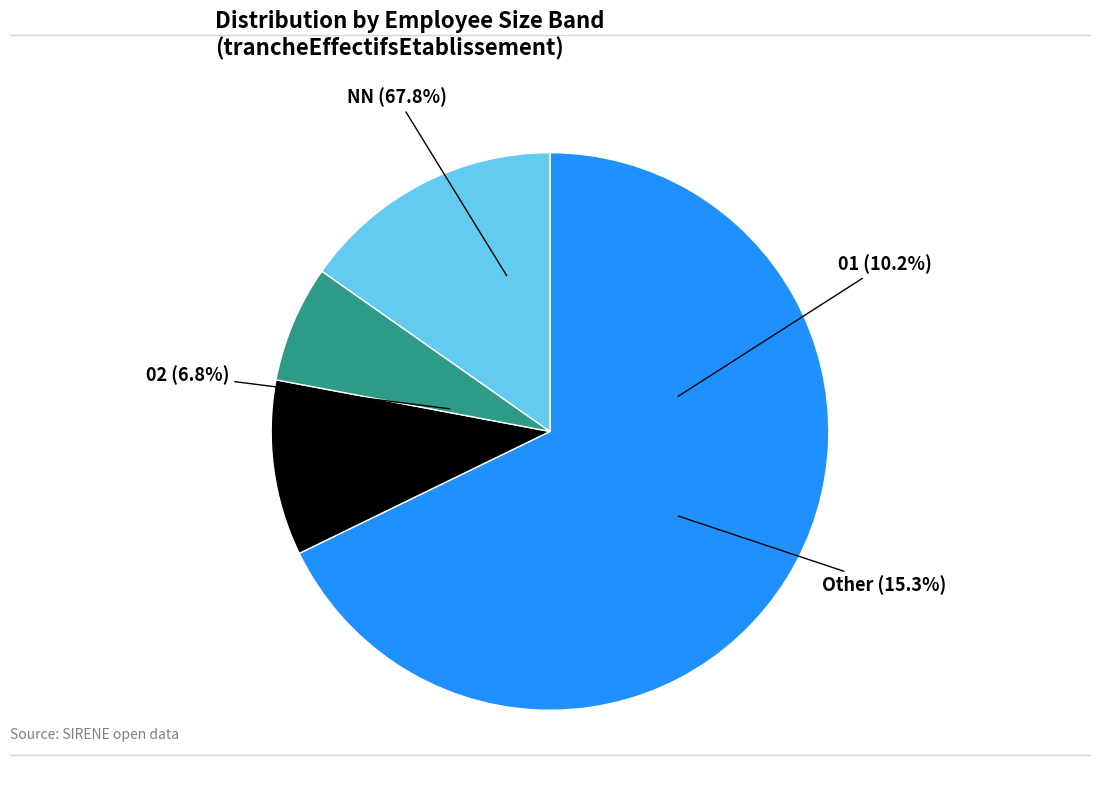

What percentage is NOT represented by 12?

99.1%